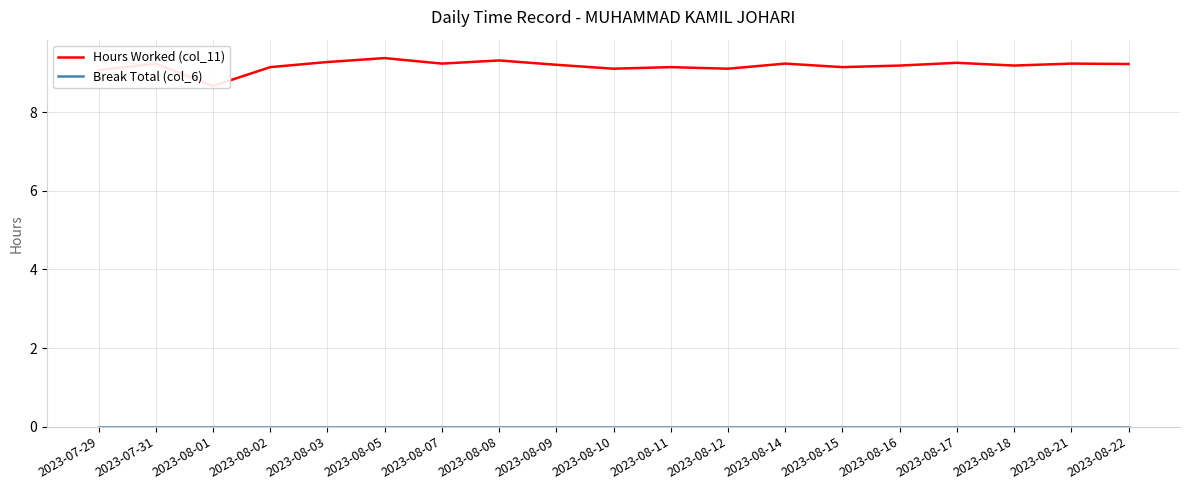

How many interior local peaks does the Hours Worked (col_11) series have?

7